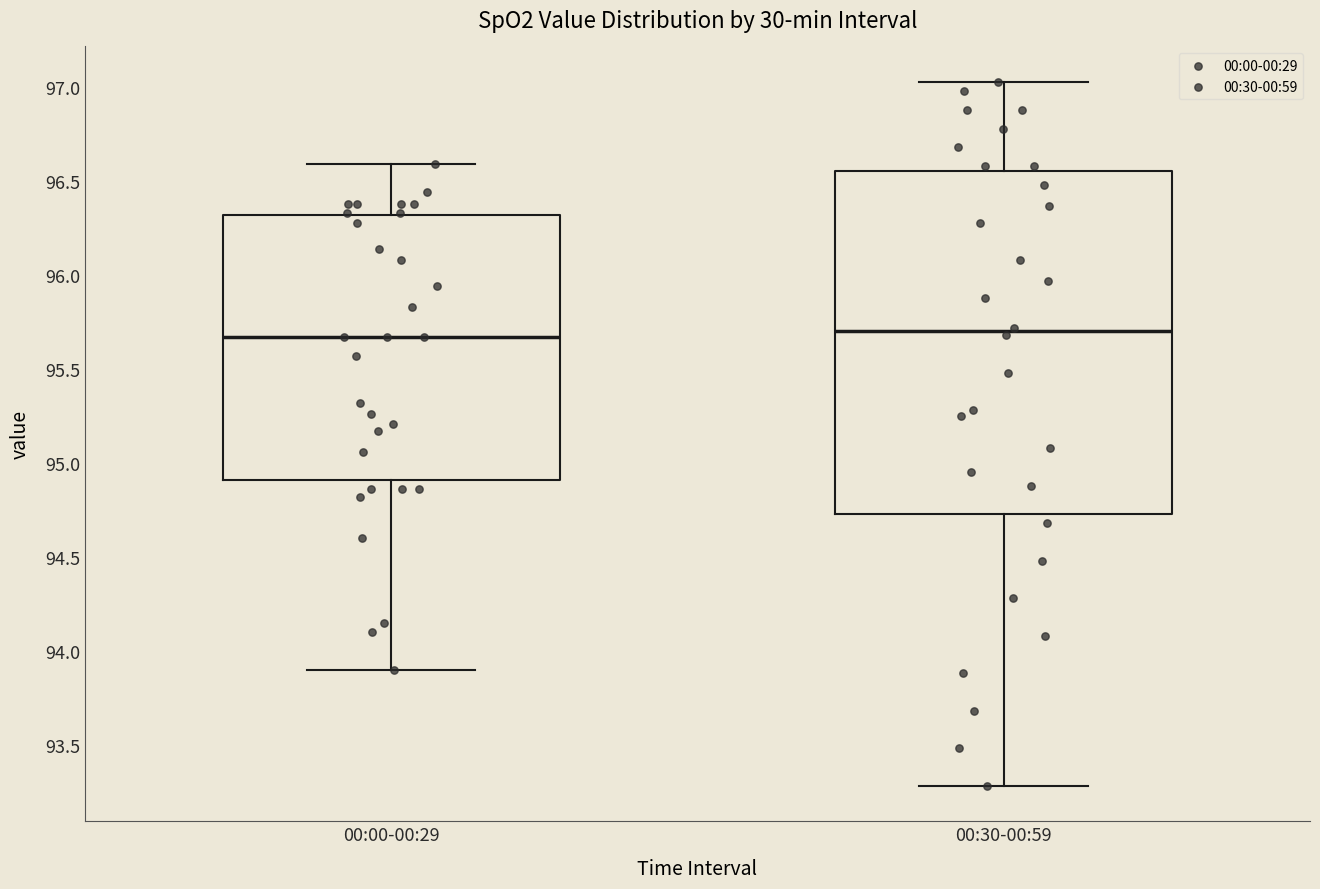

Reading left to right, transcribe this box plot: for each box, give where its median line is, the range the box spans, and where its two whiskers end, as read against the y-axis. The values are not printed on the chart, so give them approximately, as read against the axis.

00:00-00:29: median 95.65, box 94.90 to 96.30, whiskers 93.90 to 96.60
00:30-00:59: median 95.70, box 94.75 to 96.55, whiskers 93.30 to 97.05